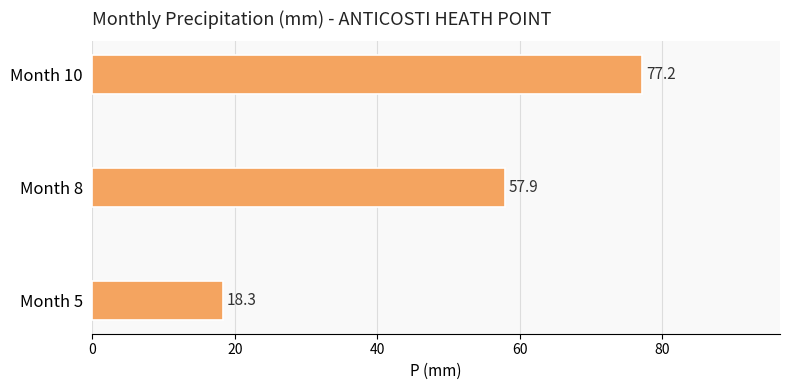

True or false: the data shows 7.5 at Month 5.

False